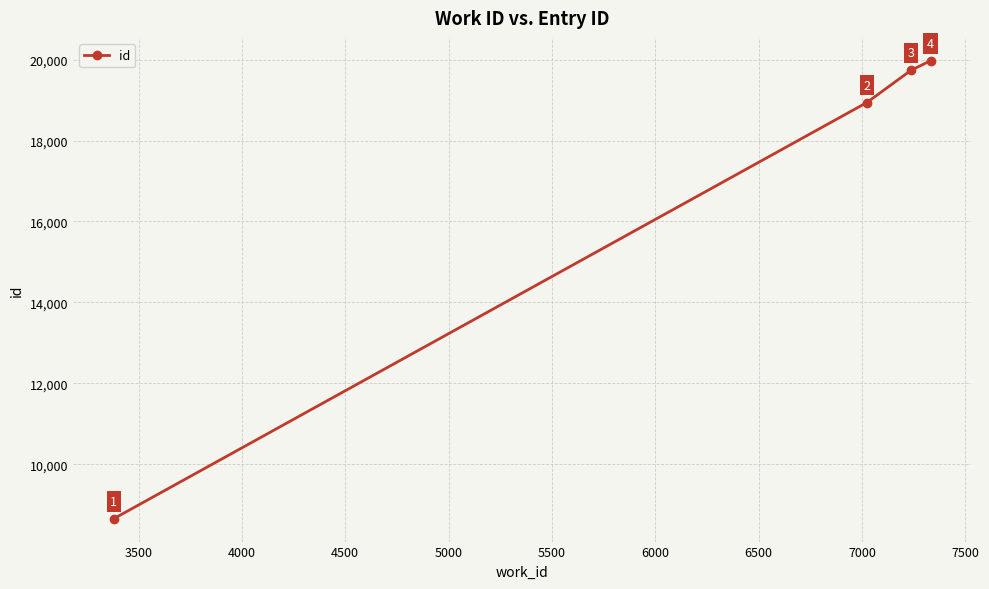

True or false: the data has more than 2 interior local peaks.

False